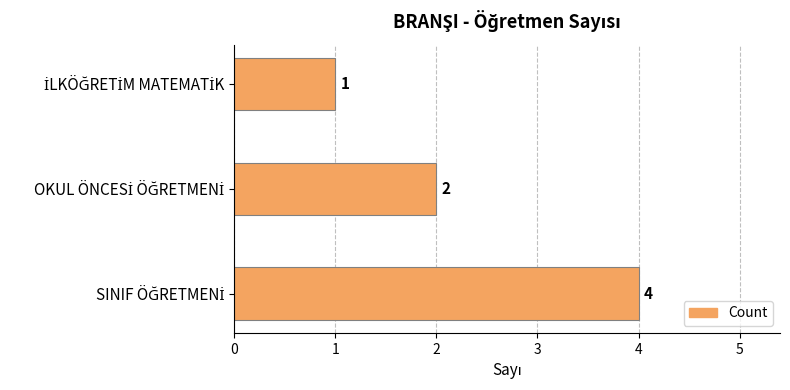

Count the values in the range 1 to 4.

3